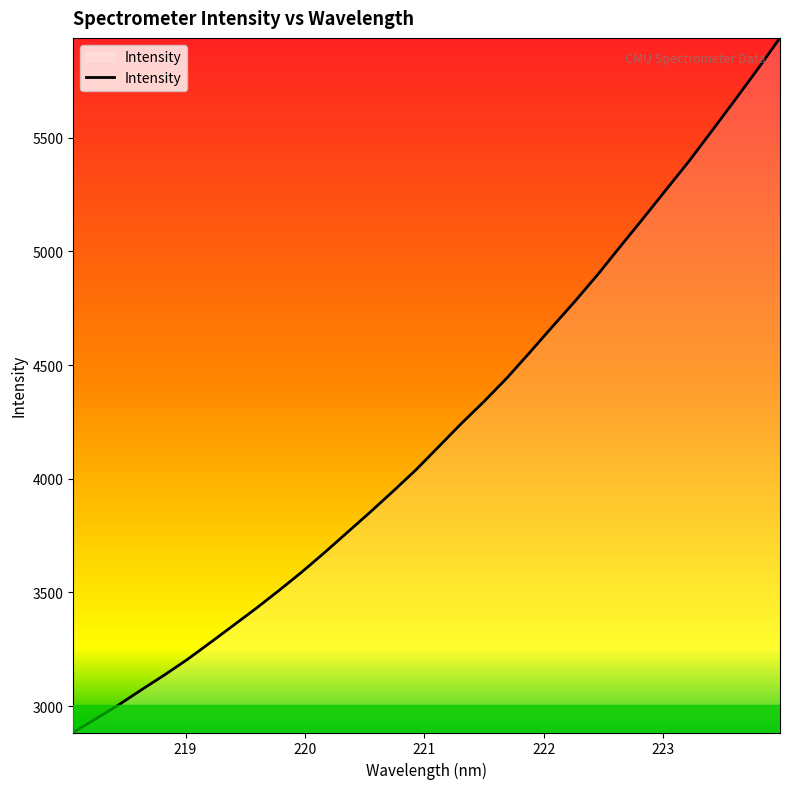

What is the difference between the maximum and minimum values?

3055.3